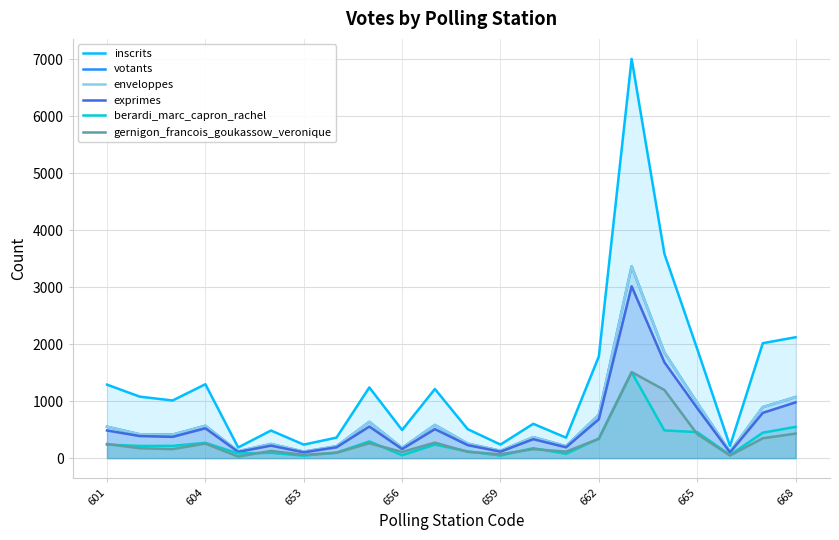

Reading left to right, what are all the values shown in this chart?

inscrits: 1289	1078	1011	1296	187	484	237	360	1240	493	1213	508	238	602	359	1784	7003	3583	1915	213	2016	2120
votants: 551	418	412	567	120	248	114	208	636	179	582	254	128	368	209	761	3364	1851	969	112	895	1071
enveloppes: 551	418	412	567	120	248	114	208	636	179	582	254	128	368	209	761	3364	1851	969	112	895	1071
exprimes: 485	387	373	523	109	219	101	190	554	159	509	228	113	332	190	682	3014	1681	877	100	794	978
berardi_marc_capron_rachel: 237	214	215	268	82	93	43	96	293	51	237	118	45	174	76	344	1505	486	456	54	446	548
gernigon_francois_goukassow_veronique: 248	173	158	255	27	126	58	94	261	108	272	110	68	158	114	338	1509	1195	421	46	348	430